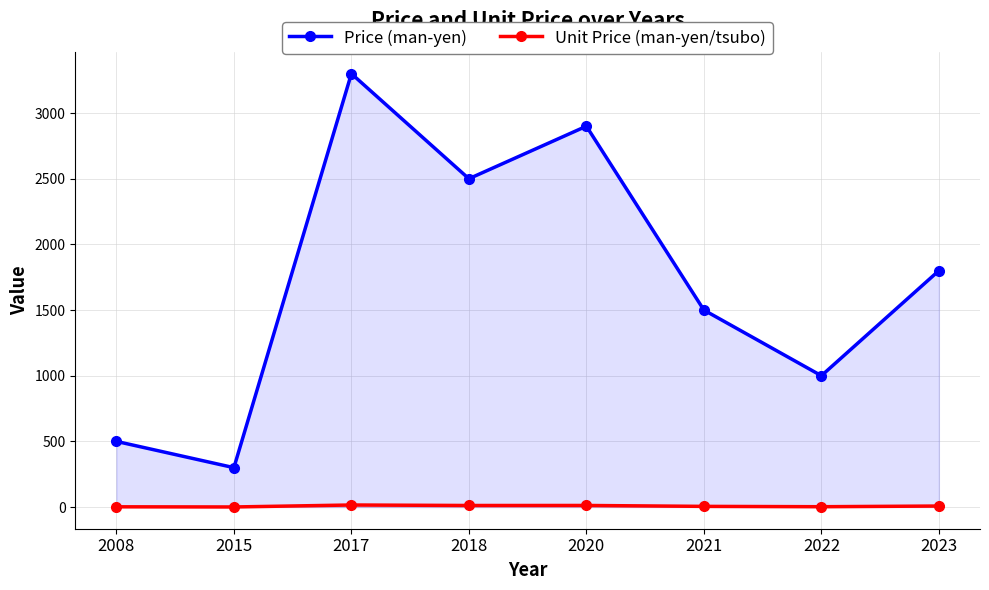

Does the chart have visible grid lines?

Yes